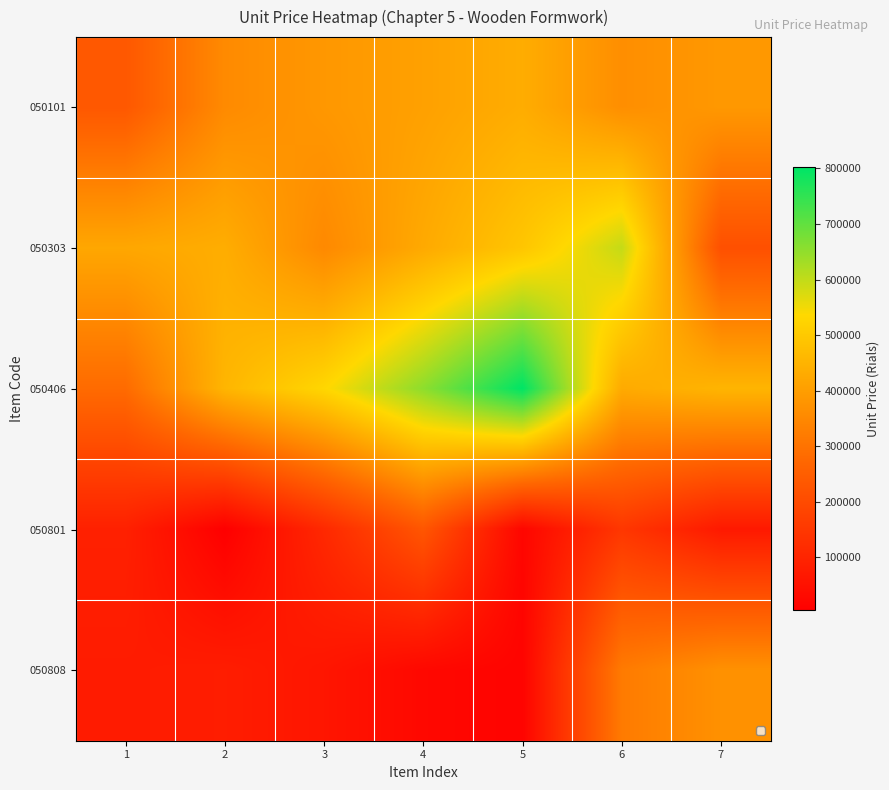

What is the minimum value for 050303?

213000